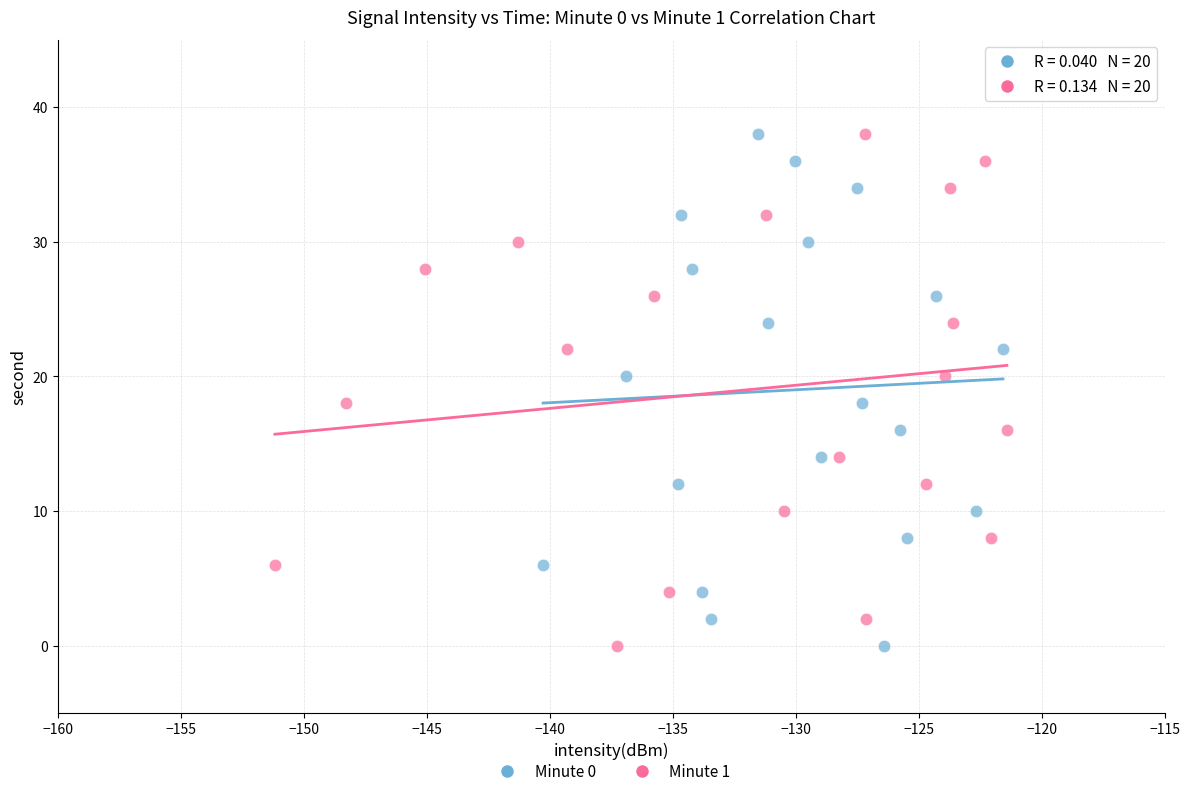

What are all the series names shown in the legend?

Minute 0, Minute 1